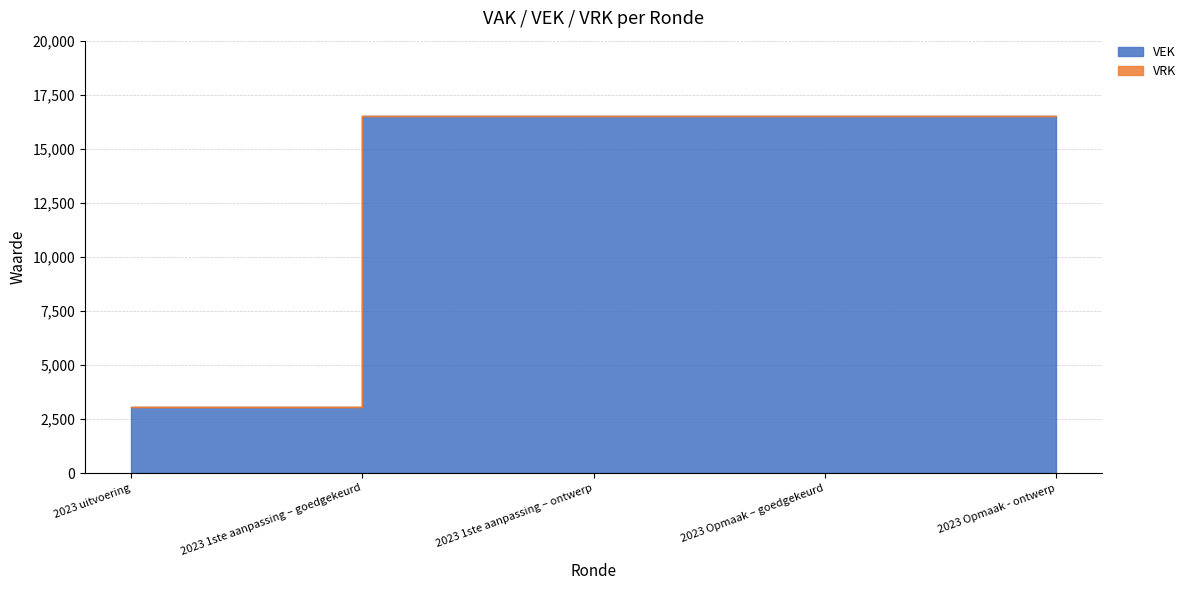

Rank the categories by value from lowest to highest.

2023 uitvoering, 2023 1ste aanpassing – goedgekeurd, 2023 1ste aanpassing – ontwerp, 2023 Opmaak – goedgekeurd, 2023 Opmaak - ontwerp